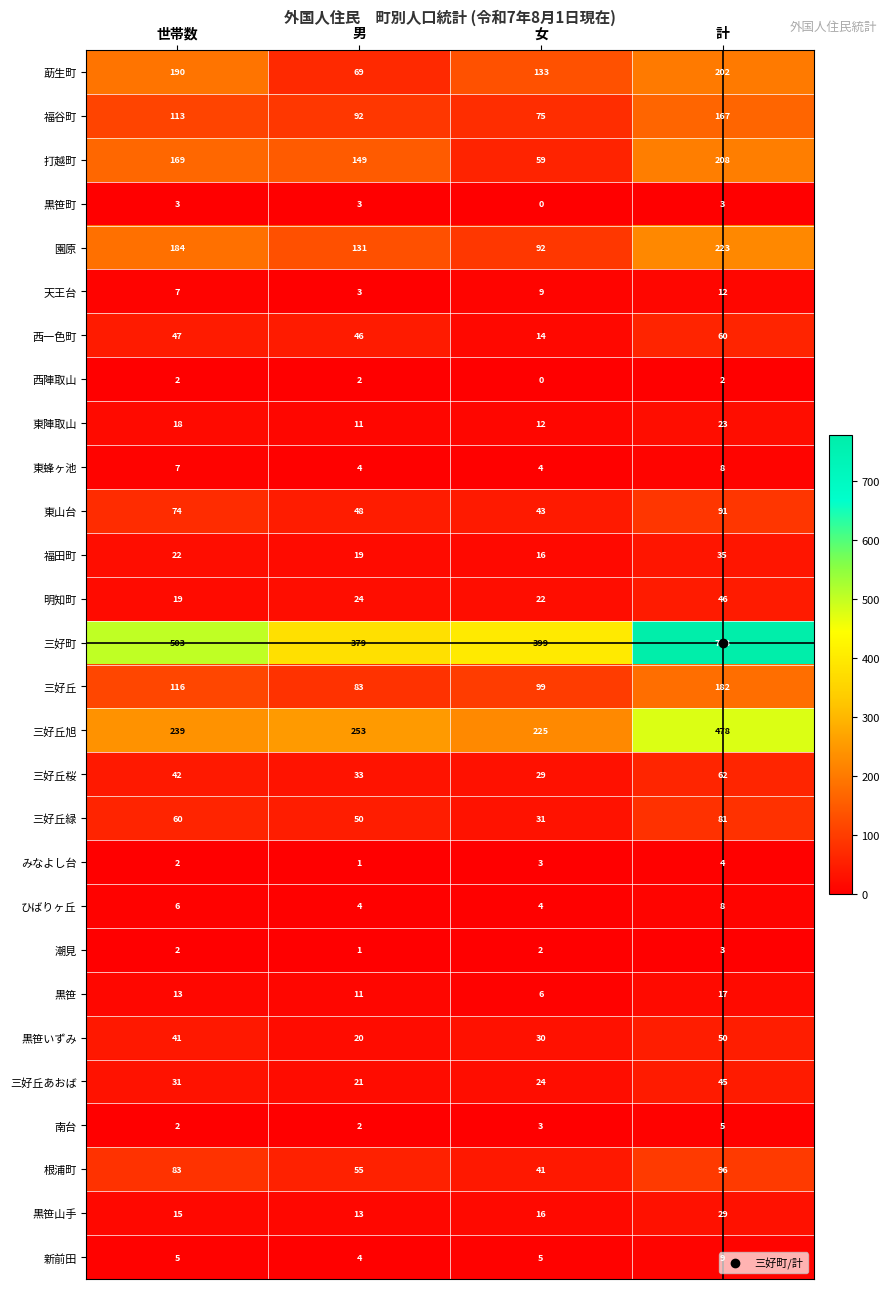

How many distinct data groups are displayed?

28